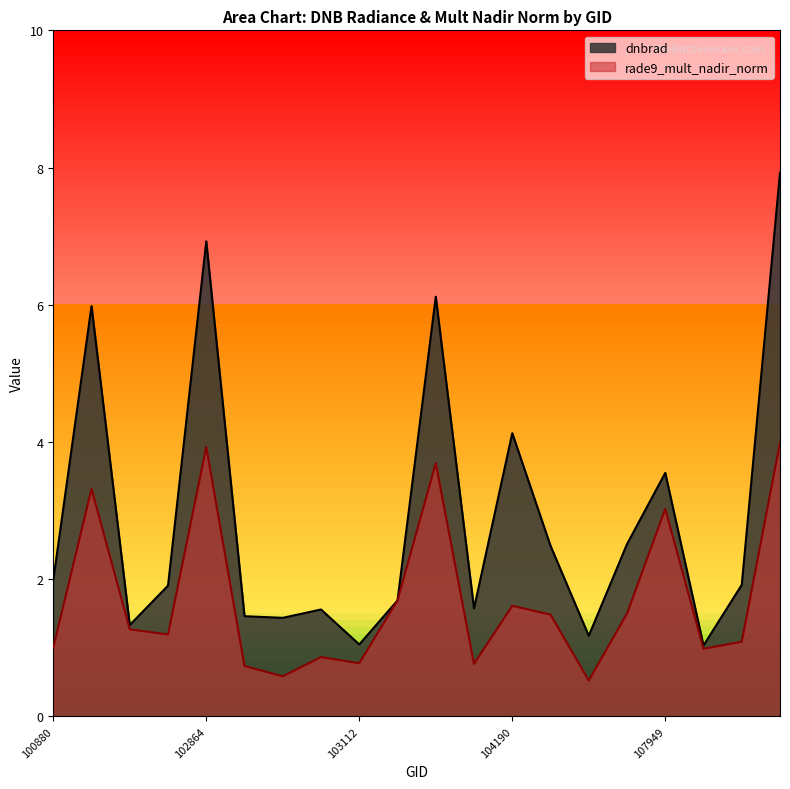

What are all the series names shown in the legend?

dnbrad, rade9_mult_nadir_norm